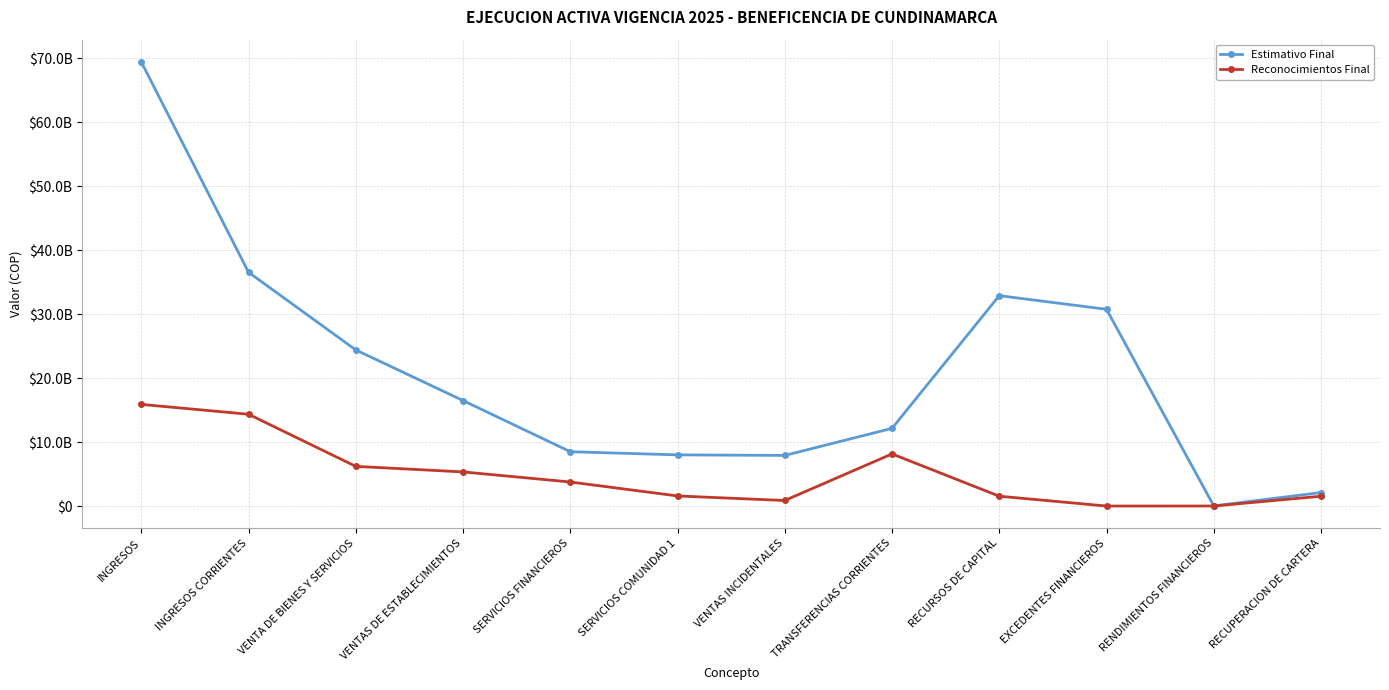

Is the value of Estimativo Final at INGRESOS greater than the value of Reconocimientos Final at SERVICIOS COMUNIDAD 1?

Yes